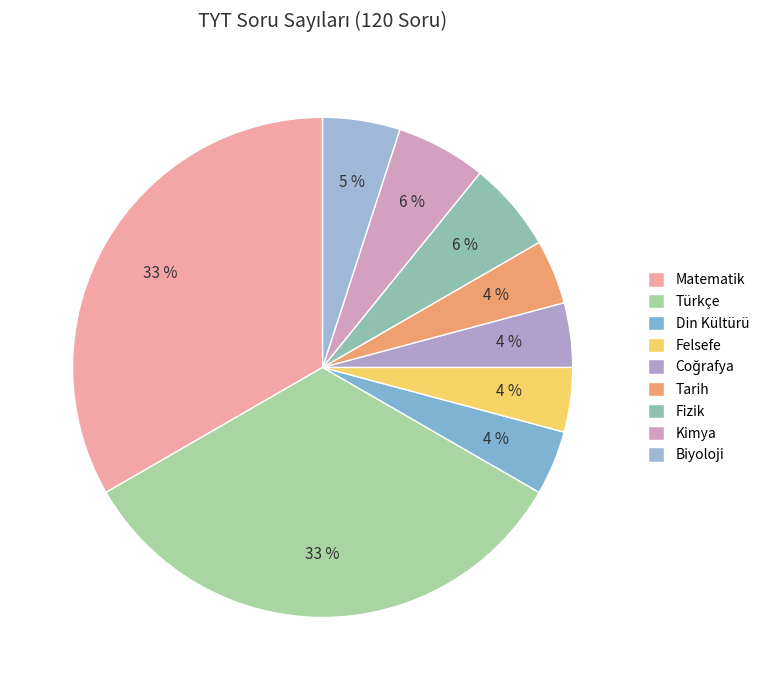

What percentage do Kimya and Biyoloji together represent?

10.8%